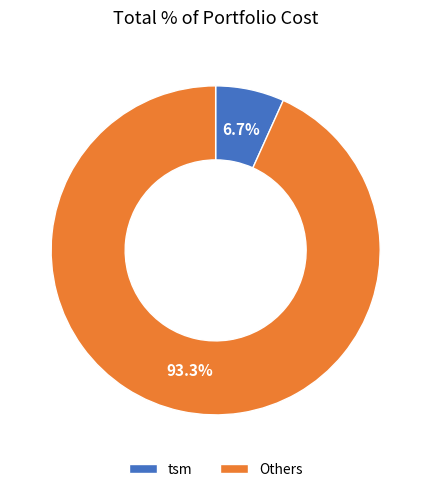

Which category has the smallest portion of the pie?

tsm